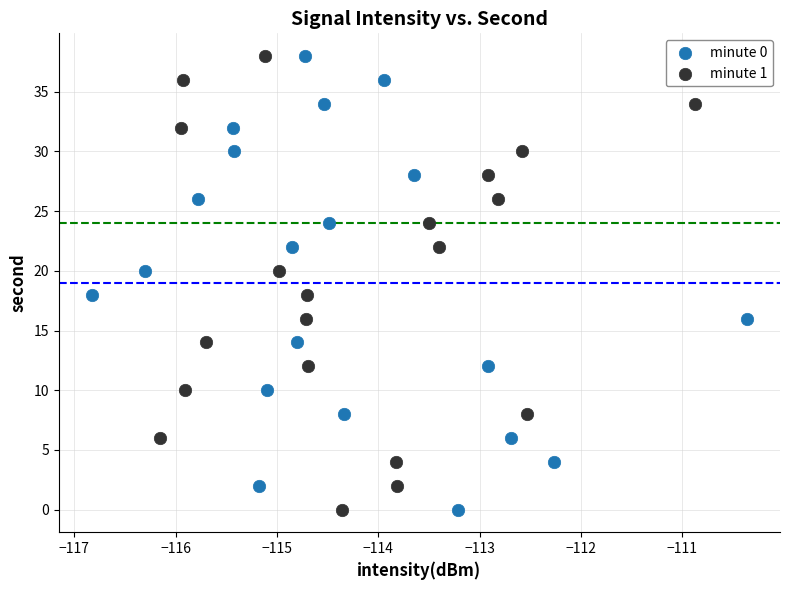

What are all the series names shown in the legend?

minute 0, minute 1